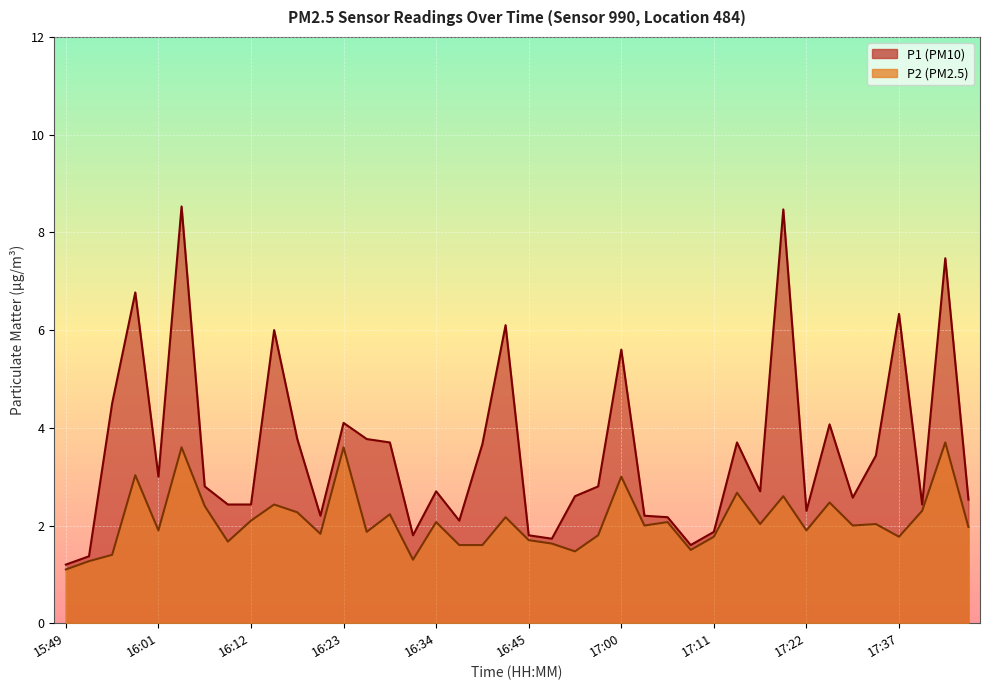

How many lines are shown in the chart?

2